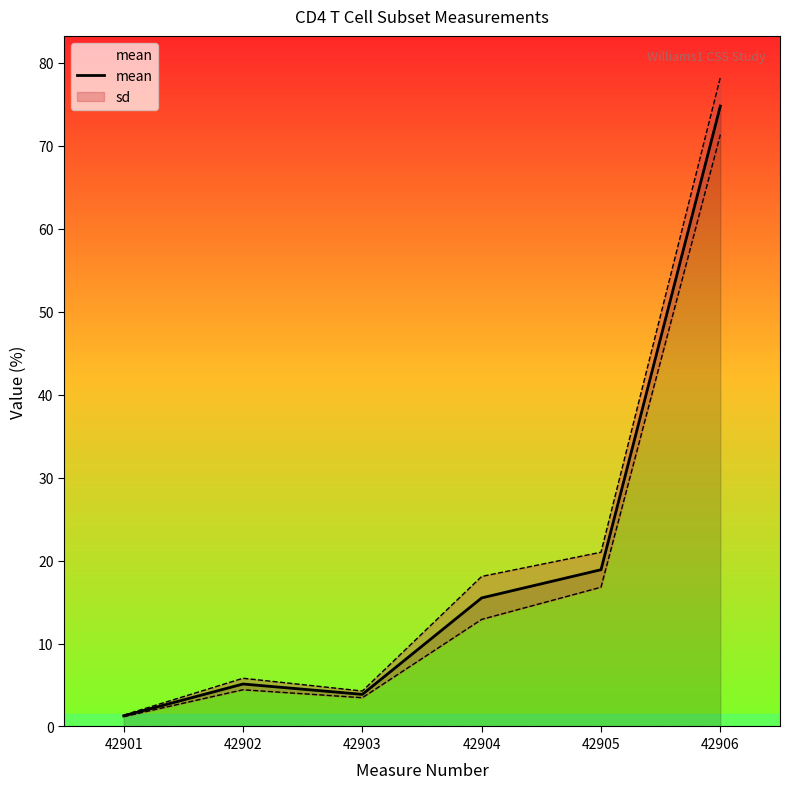

What is the sum of the values at 42905 and 42902?

24.0